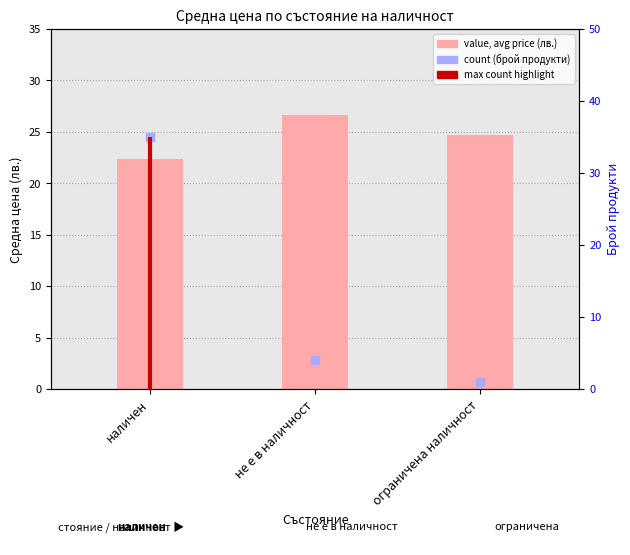

What is the total value across all series at наличен?

57.4